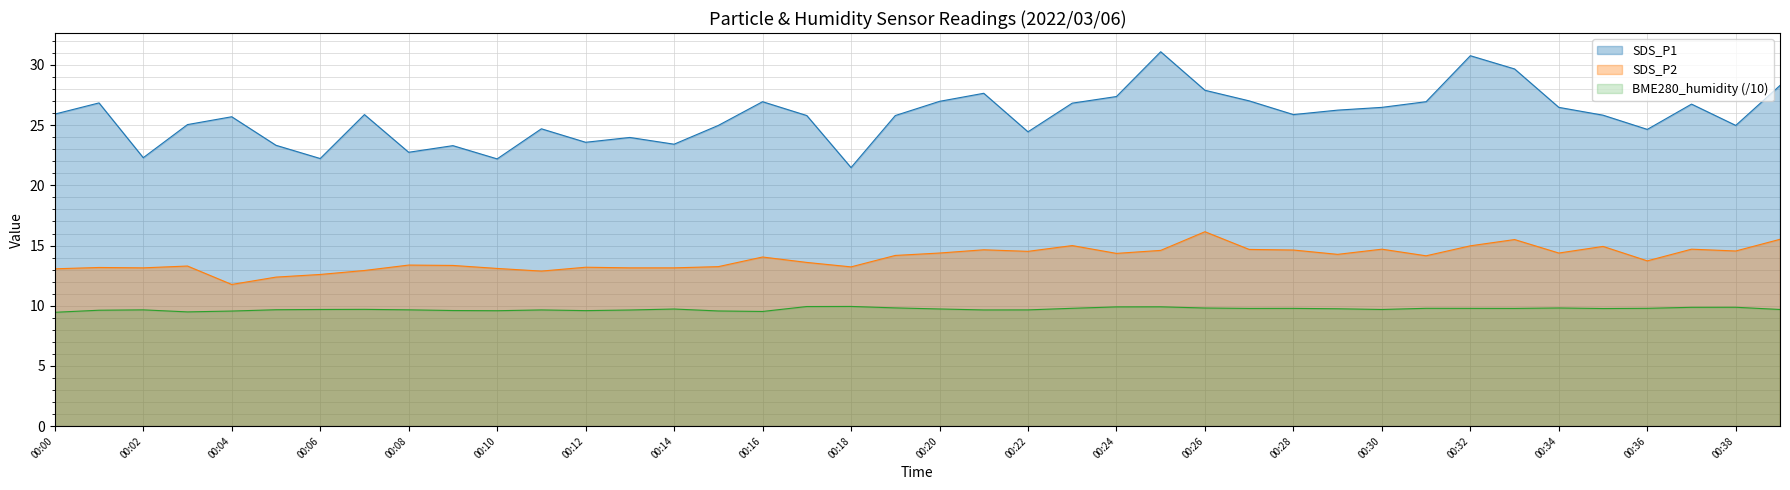

Does the chart have visible grid lines?

Yes